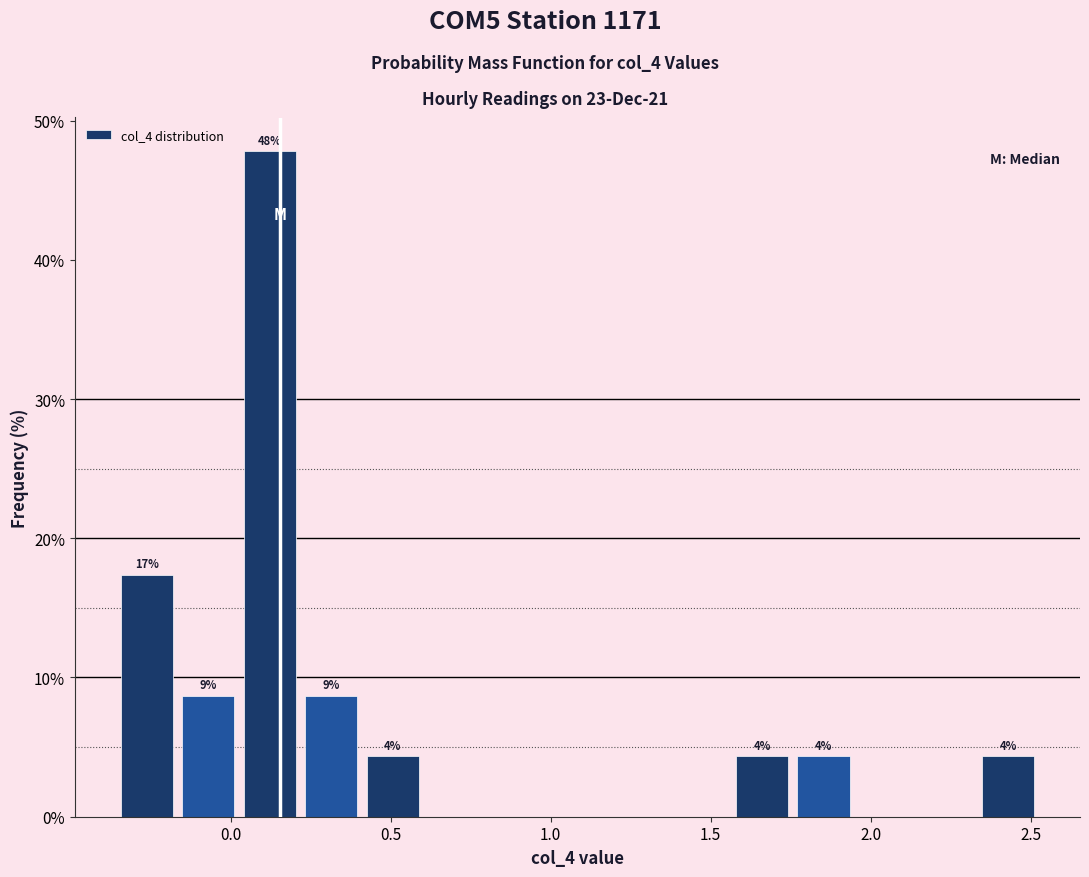

Around what value on the x-axis is the tallest bar? Give the approximate position of its centre, as read against the axis.

0.10